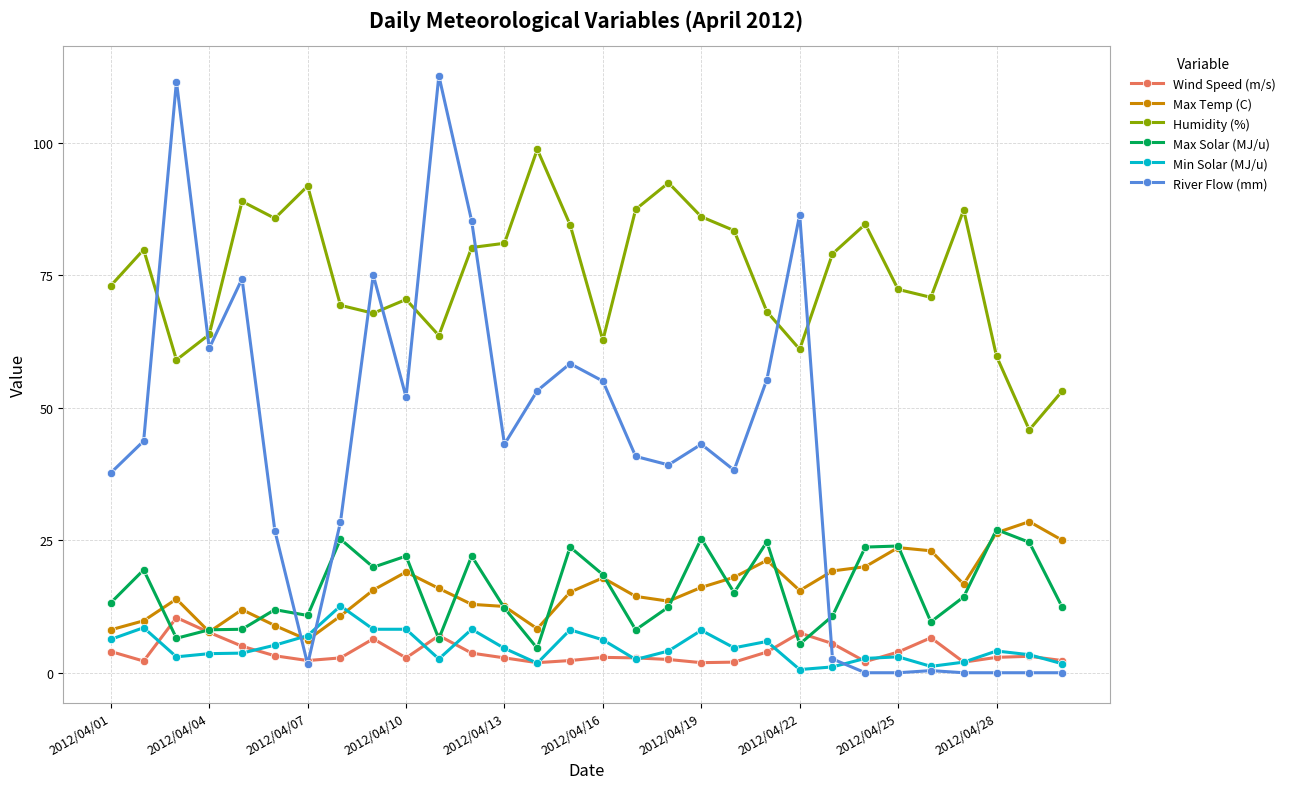

True or false: Min Solar (MJ/u) has more than 1 interior local peaks.

True